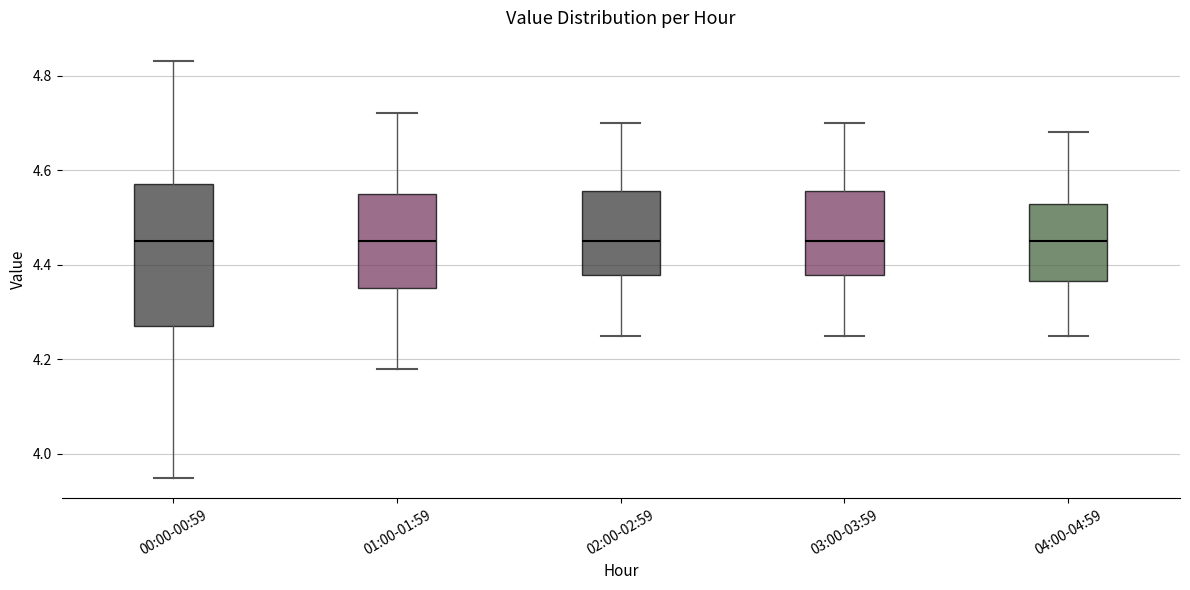

Reading left to right, read every box against the y-axis: the position of its median line, the range the box covers, and the ends of its whiskers. The values are not printed on the chart, so give them approximately, as read against the axis.

00:00-00:59: median 4.46, box 4.28 to 4.58, whiskers 3.96 to 4.84
01:00-01:59: median 4.46, box 4.36 to 4.56, whiskers 4.18 to 4.72
02:00-02:59: median 4.46, box 4.38 to 4.56, whiskers 4.26 to 4.70
03:00-03:59: median 4.46, box 4.38 to 4.56, whiskers 4.26 to 4.70
04:00-04:59: median 4.46, box 4.36 to 4.52, whiskers 4.26 to 4.68